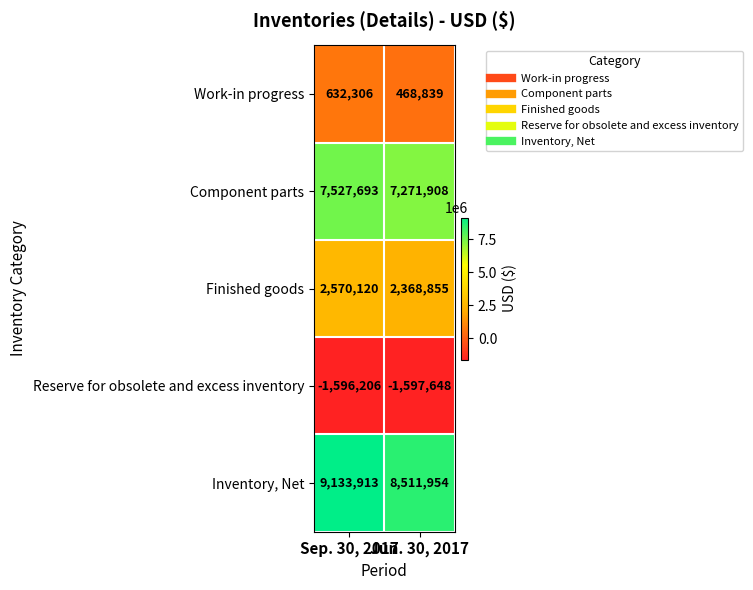

What is the difference between the highest and lowest values at Jun. 30, 2017?

10109602